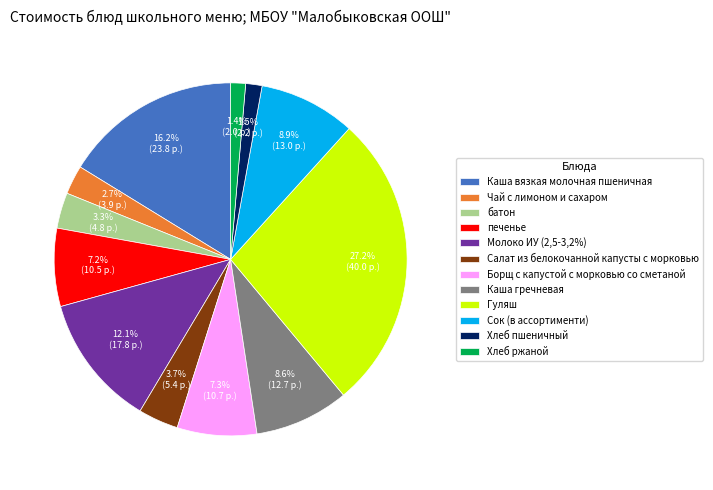

What is the ratio of the value at Молоко ИУ (2,5-3,2%) to the value at Гуляш?

0.4